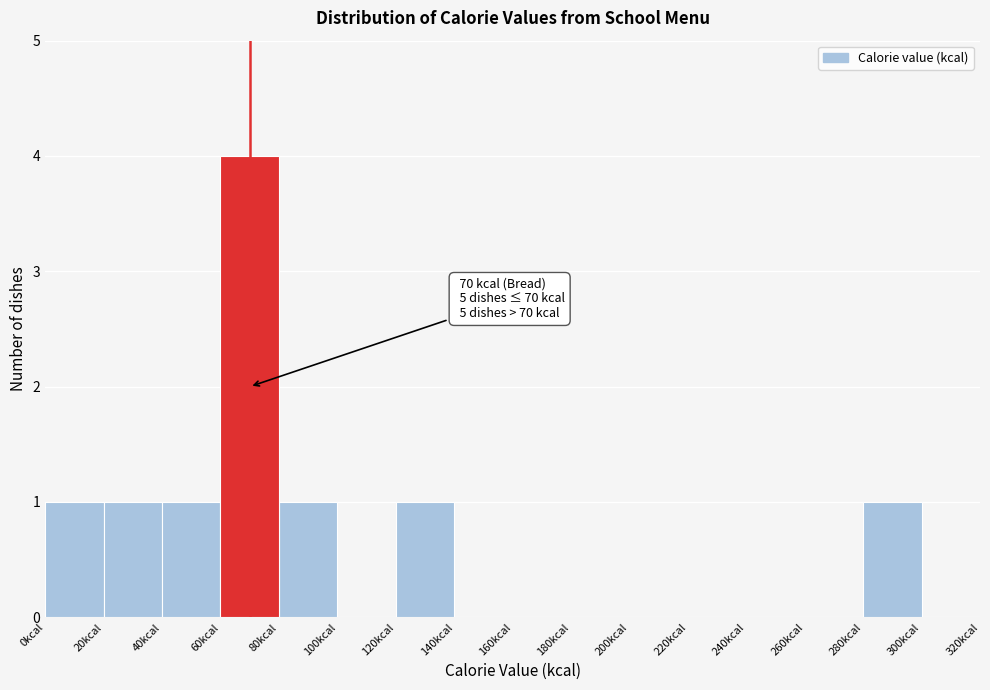

Which range on the x-axis has the tallest bar?

60 to 80